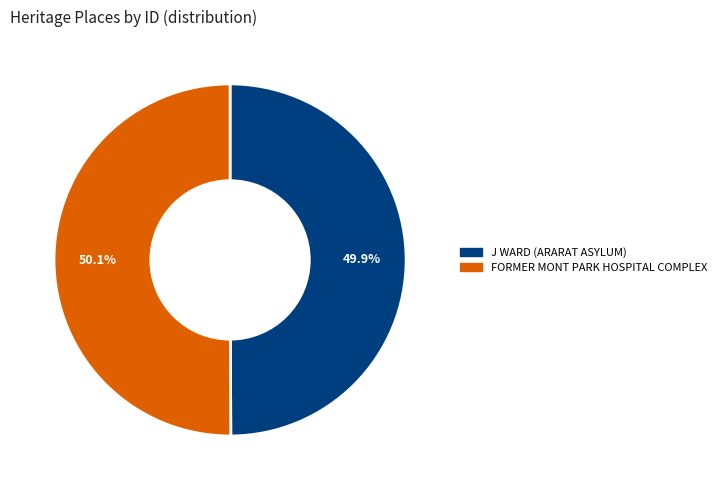

What is the ratio of the value at J WARD (ARARAT ASYLUM) to the value at FORMER MONT PARK HOSPITAL COMPLEX?

1.0